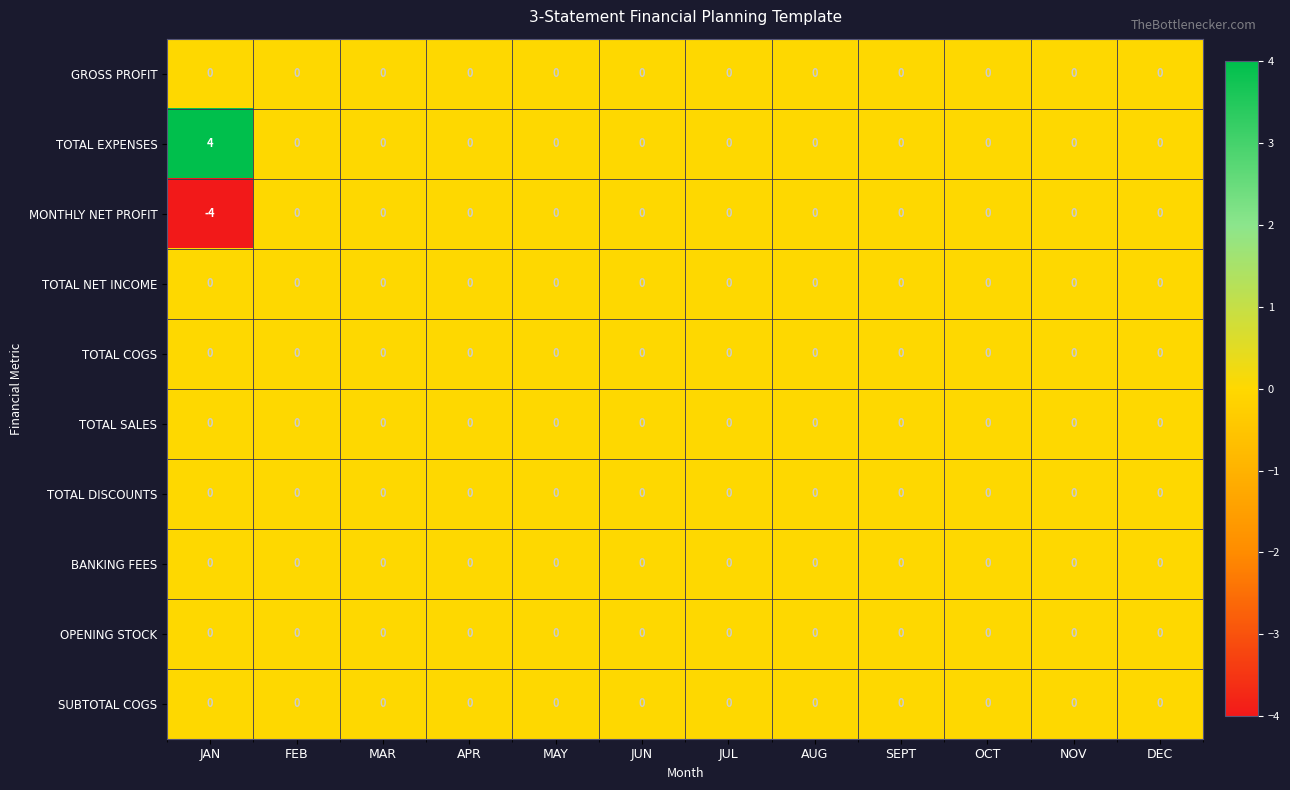

Which category has the lowest value across all series?

JAN